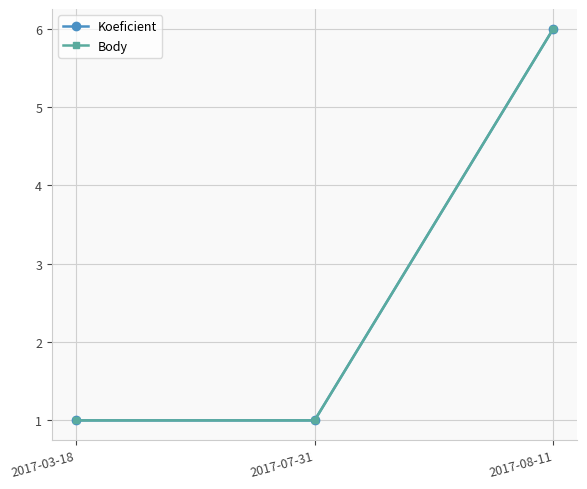

Does the chart have visible grid lines?

Yes